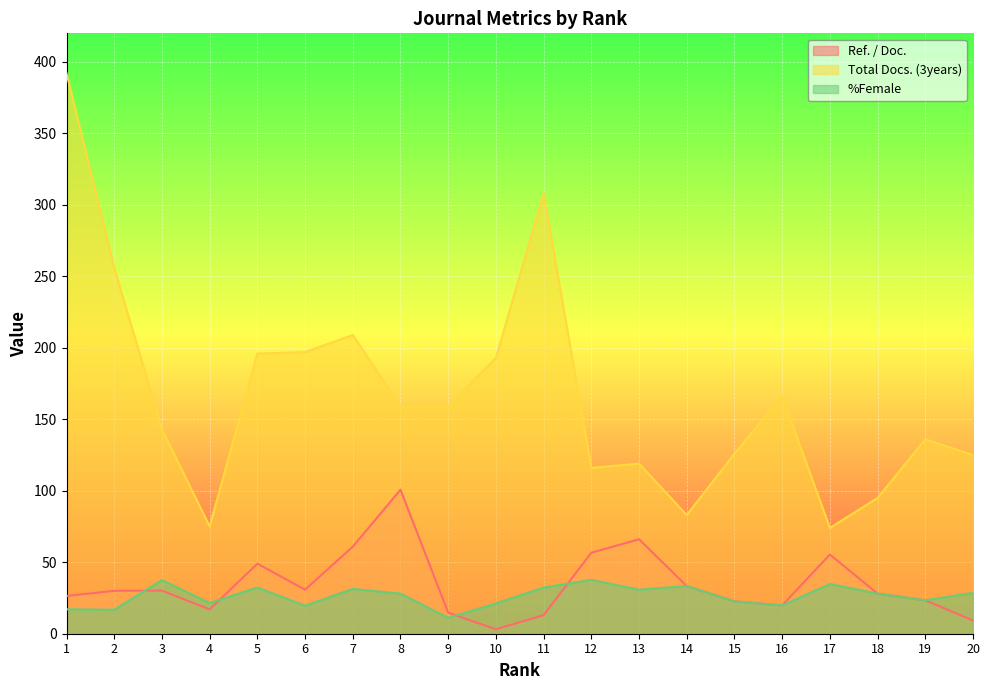

Which category has the highest value in the %Female series?

12